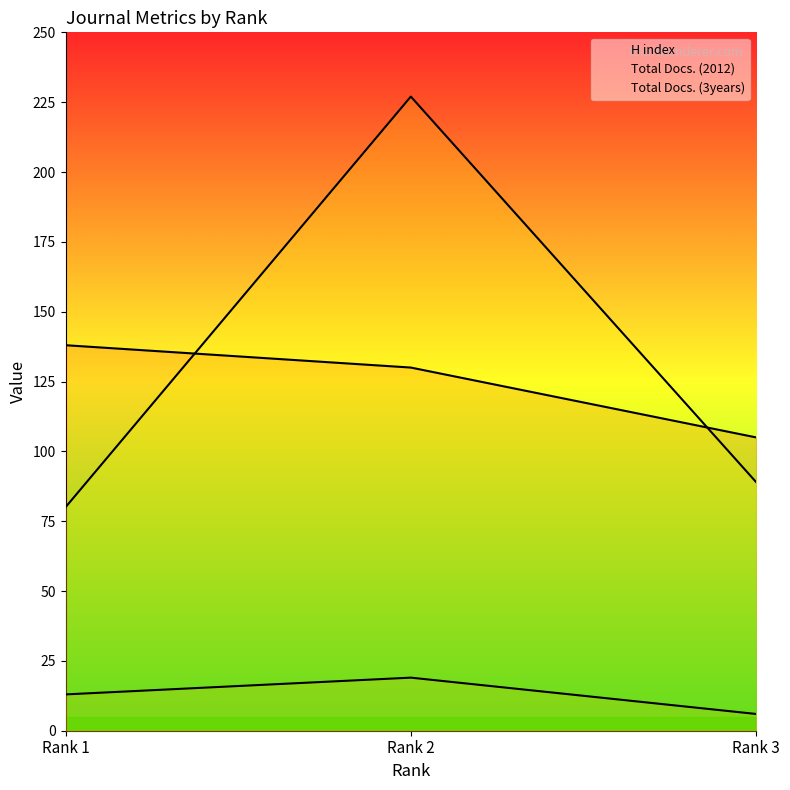

At how many categories does at least one series exceed 93?

3